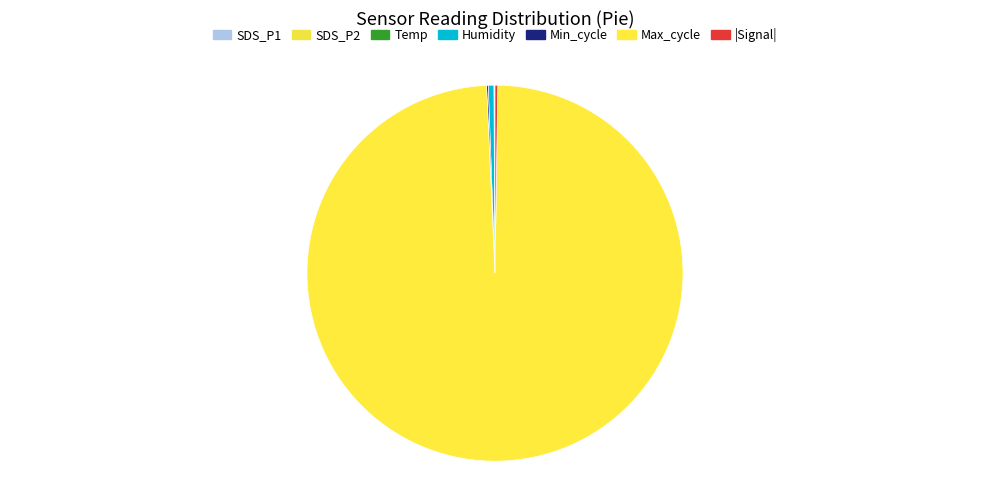

True or false: Humidity accounts for 12% of the total.

False